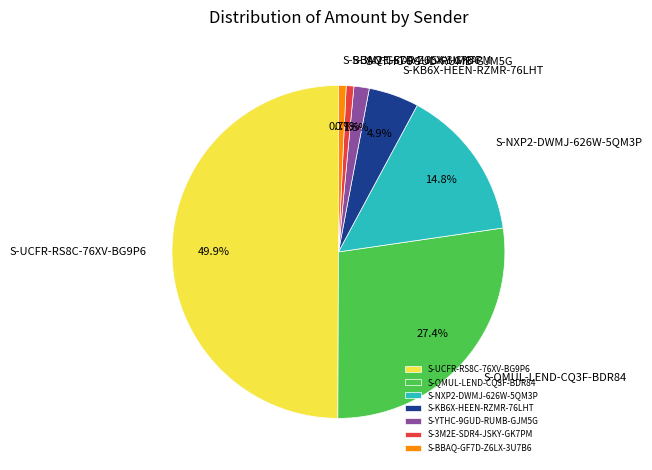

Is it true that S-NXP2-DWMJ-626W-5QM3P is 4% of the pie?

False